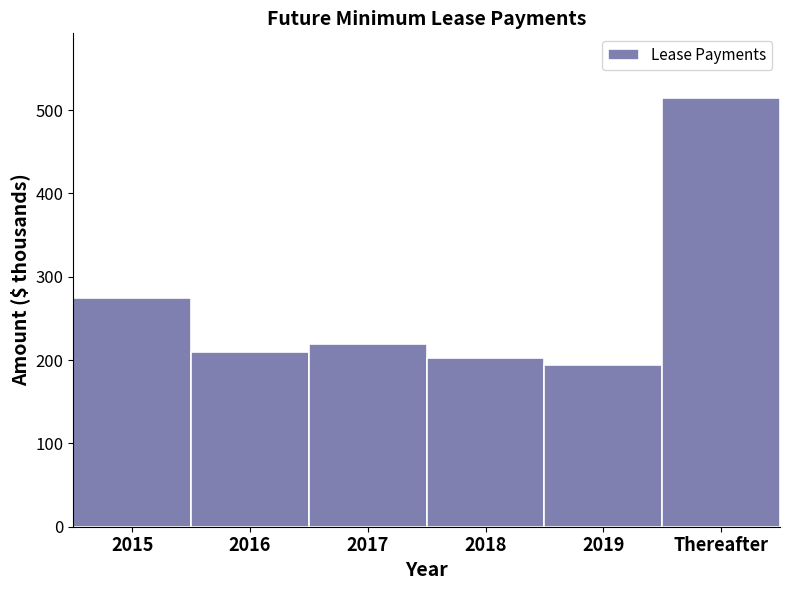

Reading left to right, extract all data points from this chart.

274	210	219	202	194	515